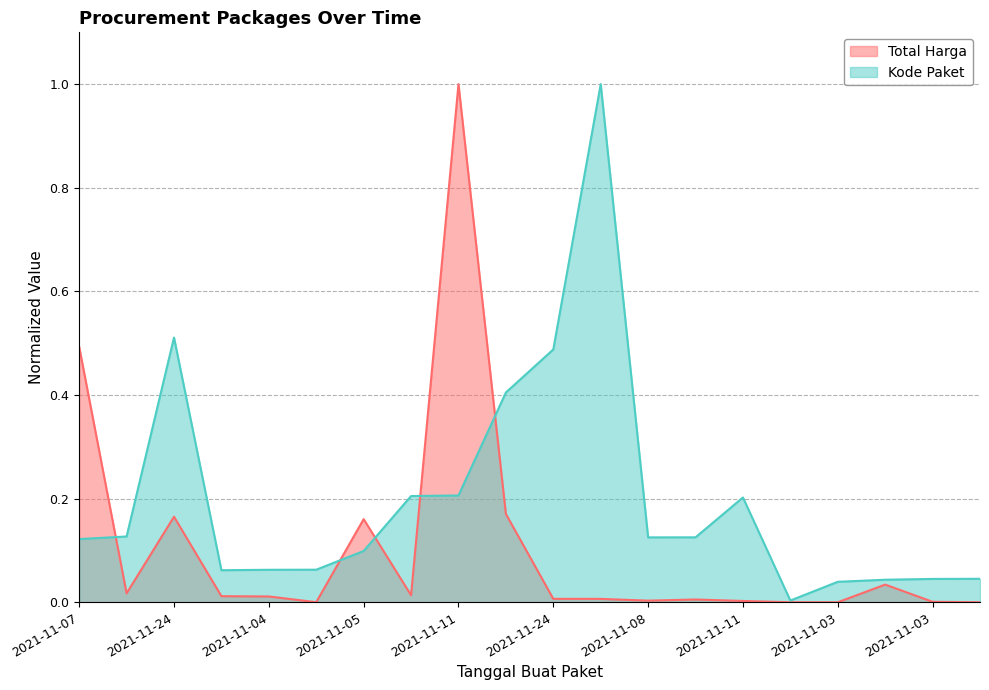

At which category does Total Harga reach its first local peak?

2021-11-24